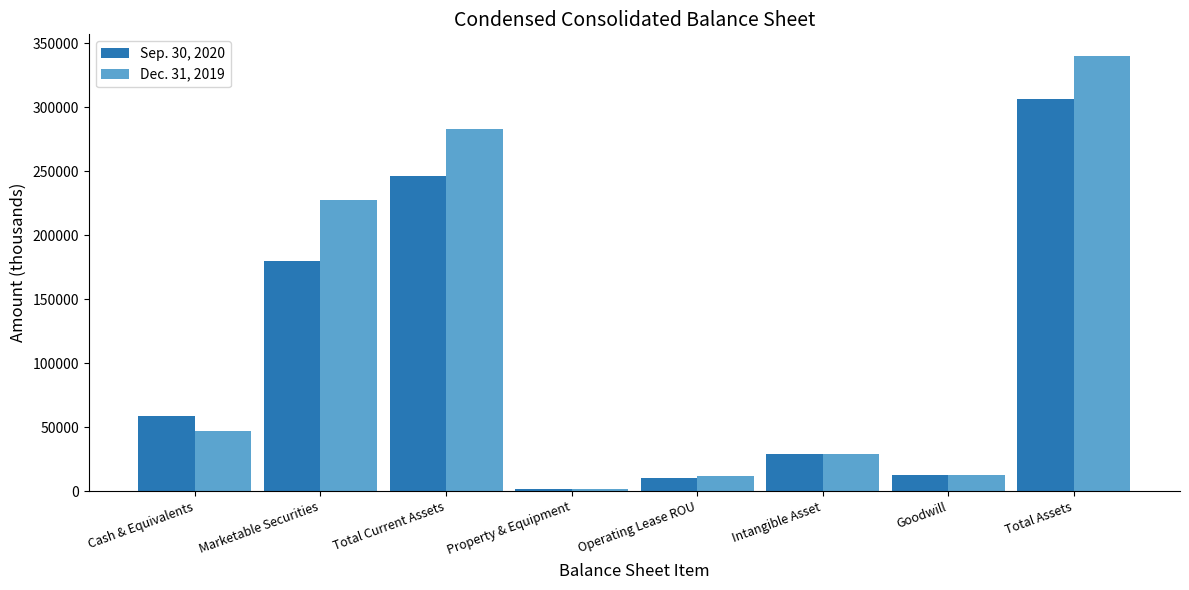

What is the value of the Dec. 31, 2019 bar at the 6th from the left?

29000